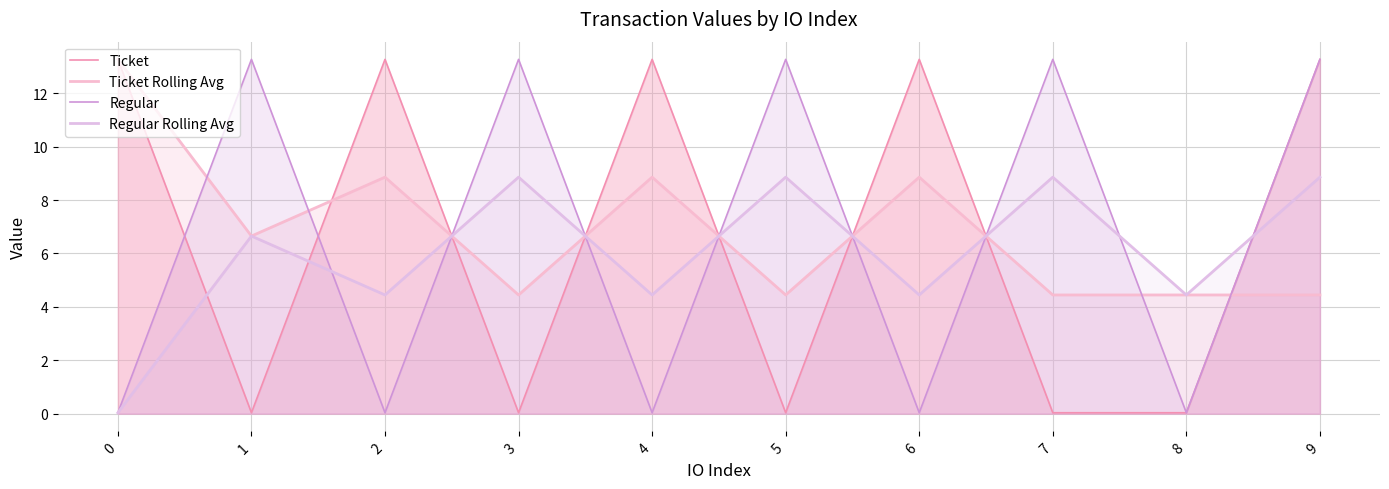

What is the difference between the maximum and minimum values in the Ticket series?

13.2